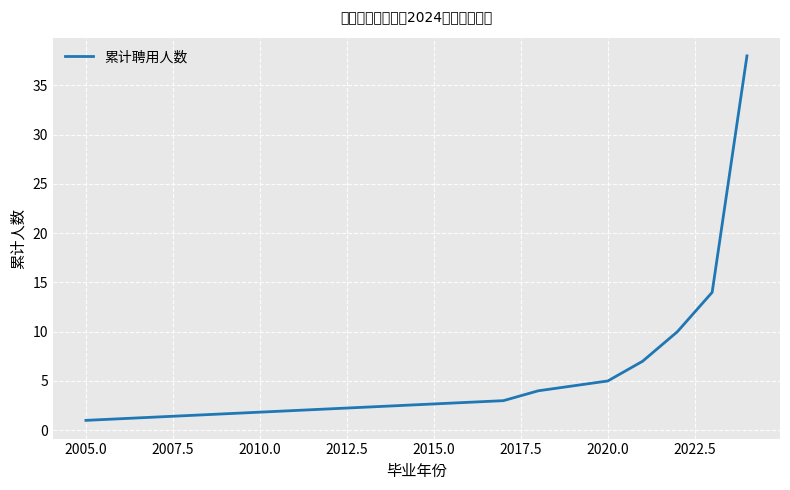

Reading right to left, what are all the values shown in this chart?

38	14	10	7	5	4	3	1